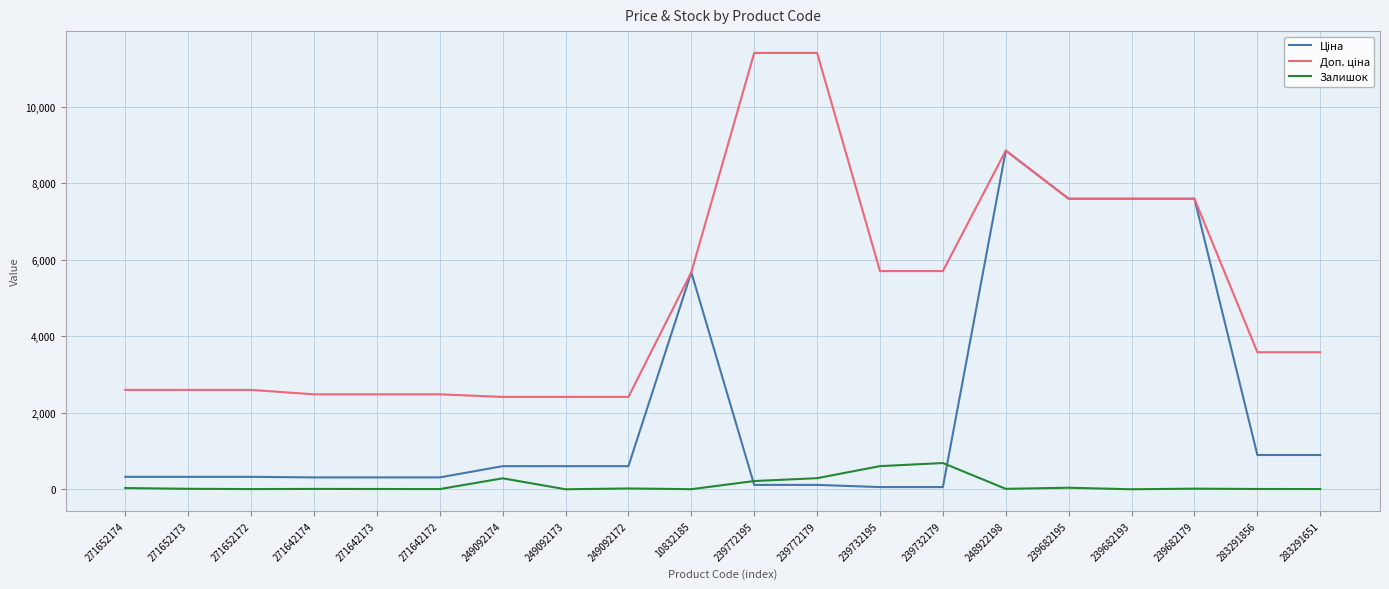

At which category is the sum across all series the highest?

248922198